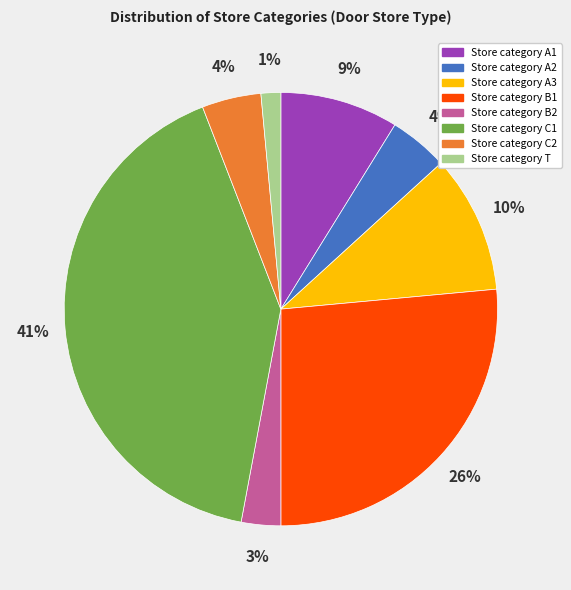

Does any single category account for the majority?

No